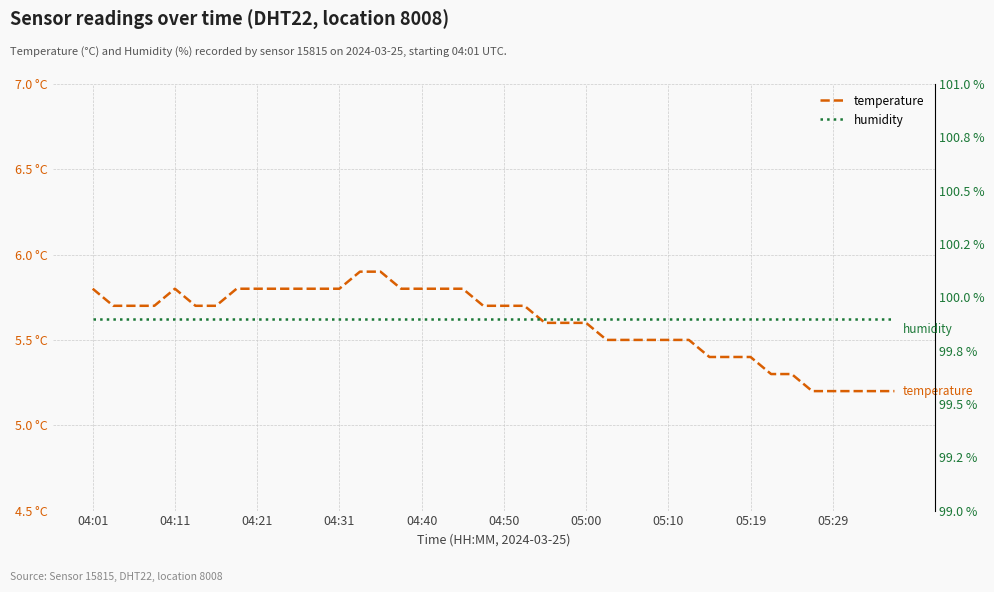

Which category has the highest value in the temperature series?

13